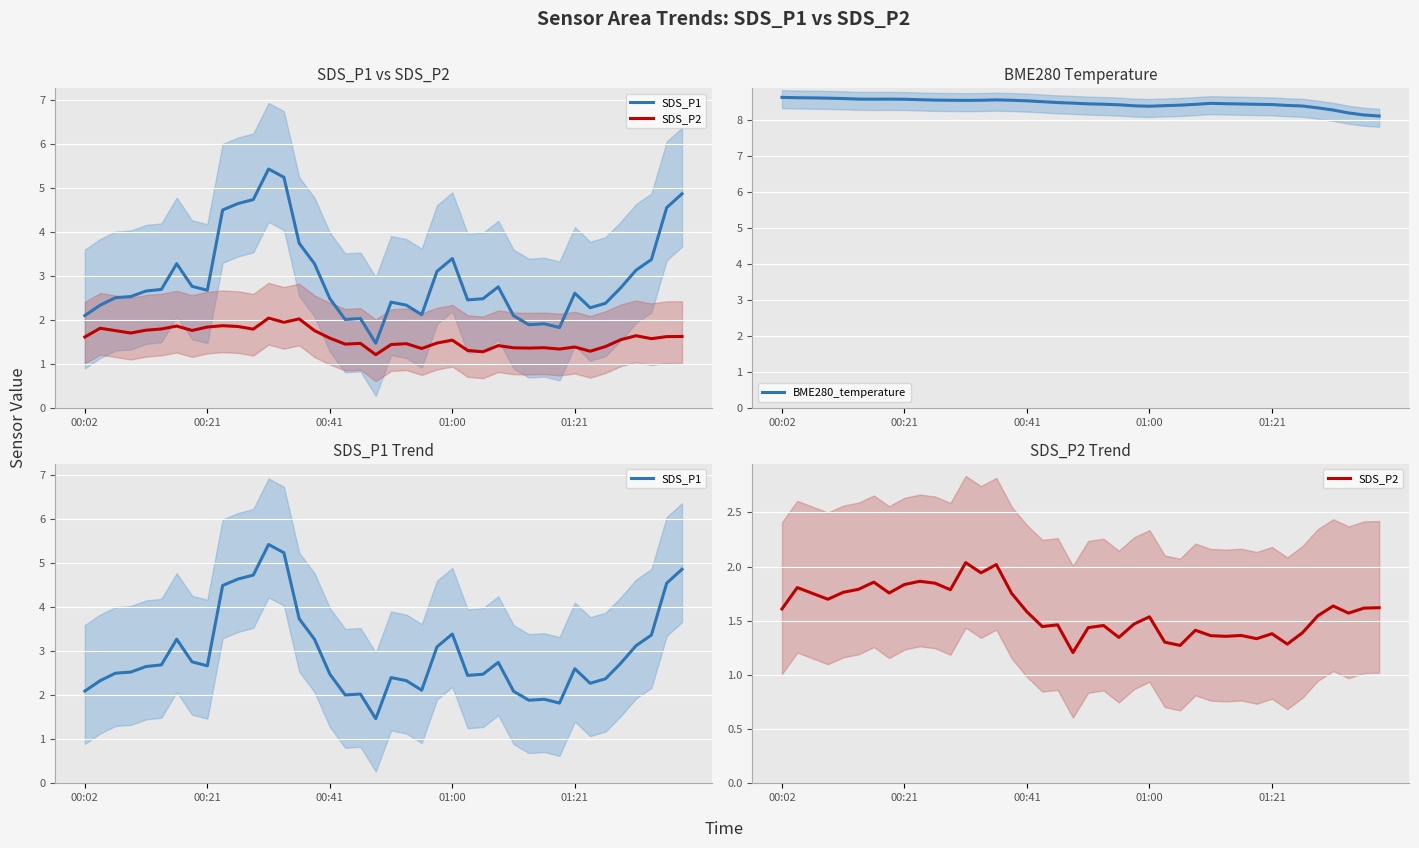

Where is SDS_P1 nearest to the value 3?

23